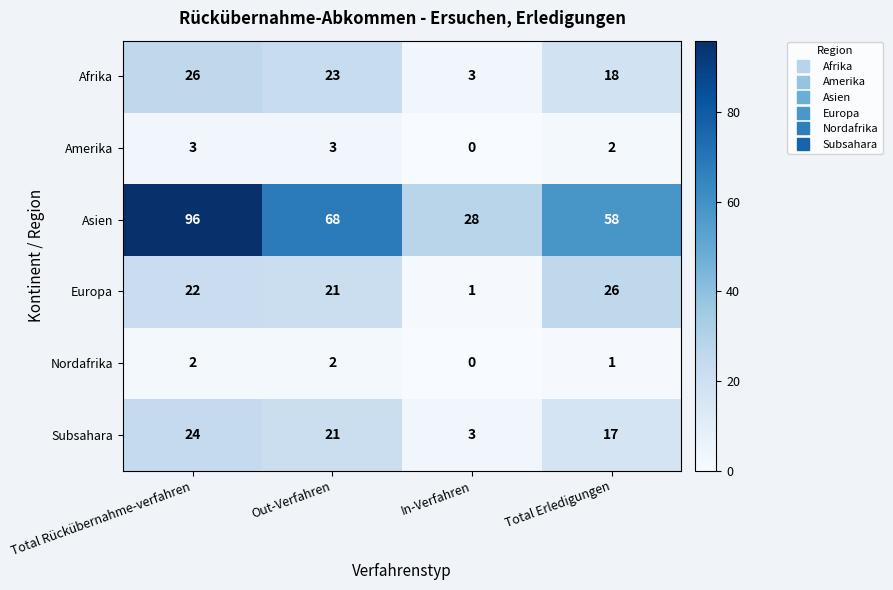

Count the number of data series in this chart.

6